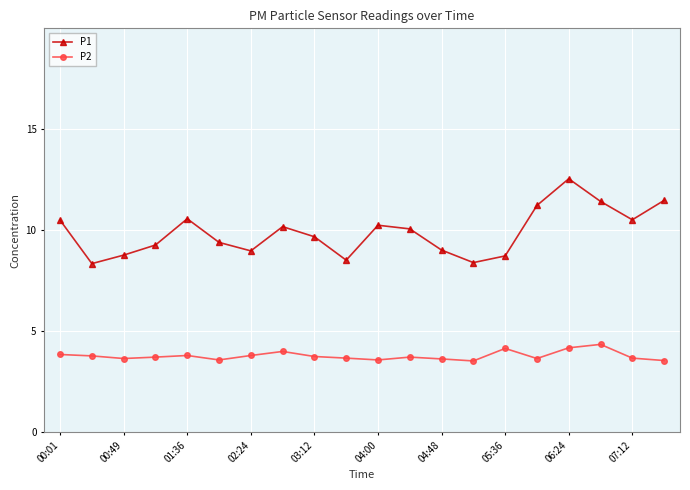

What is the maximum value shown in the chart?

12.6